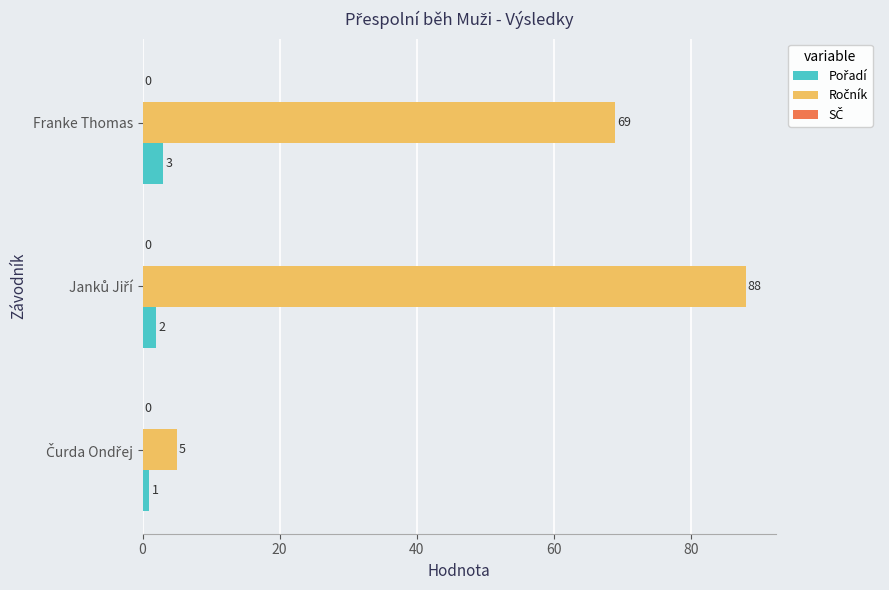

What is the total value across all series at Franke Thomas?

72